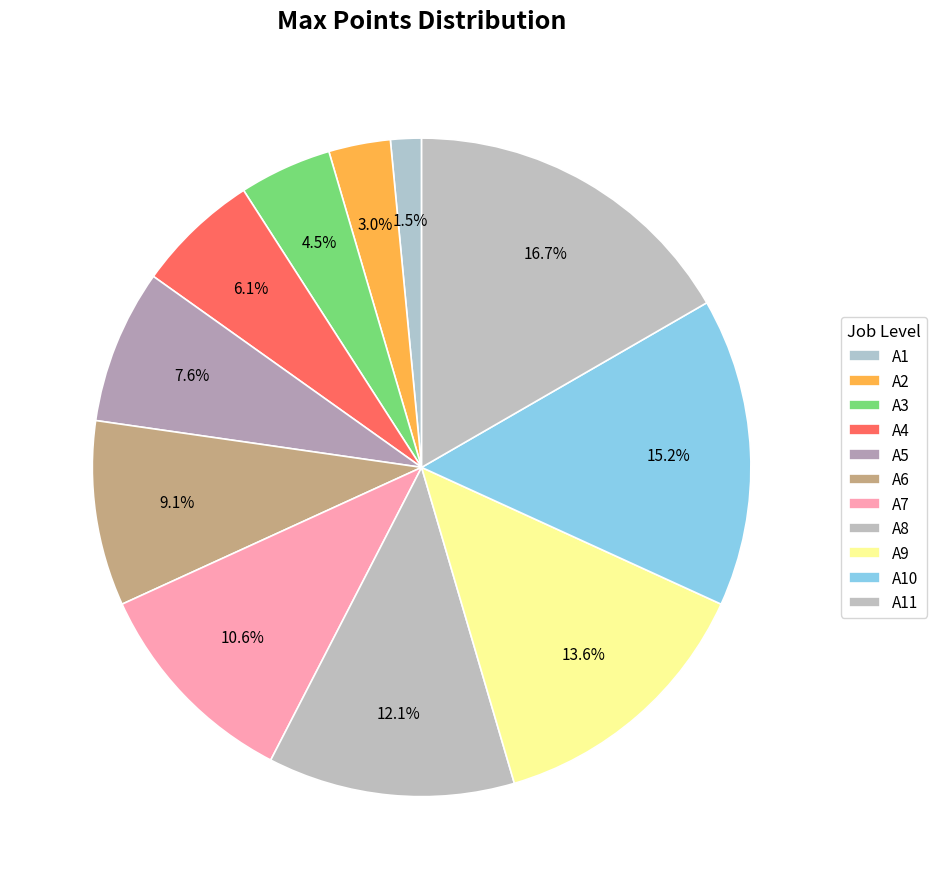

To the nearest percent, what portion does A2 represent?

3%